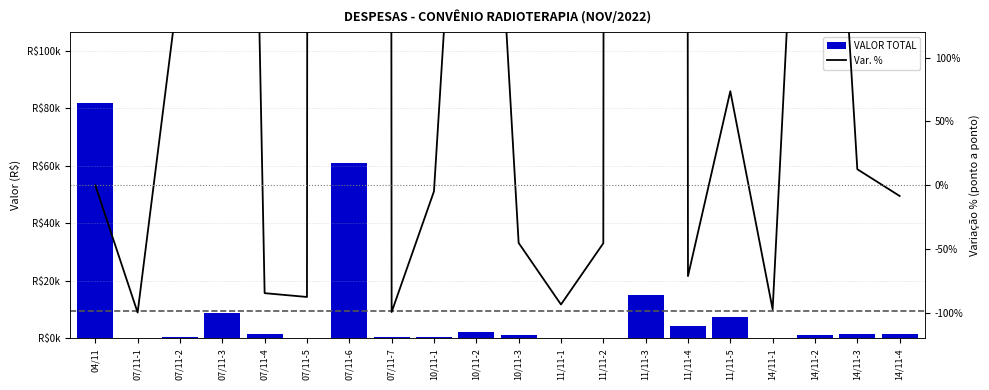

Count the number of categories in the chart.

20